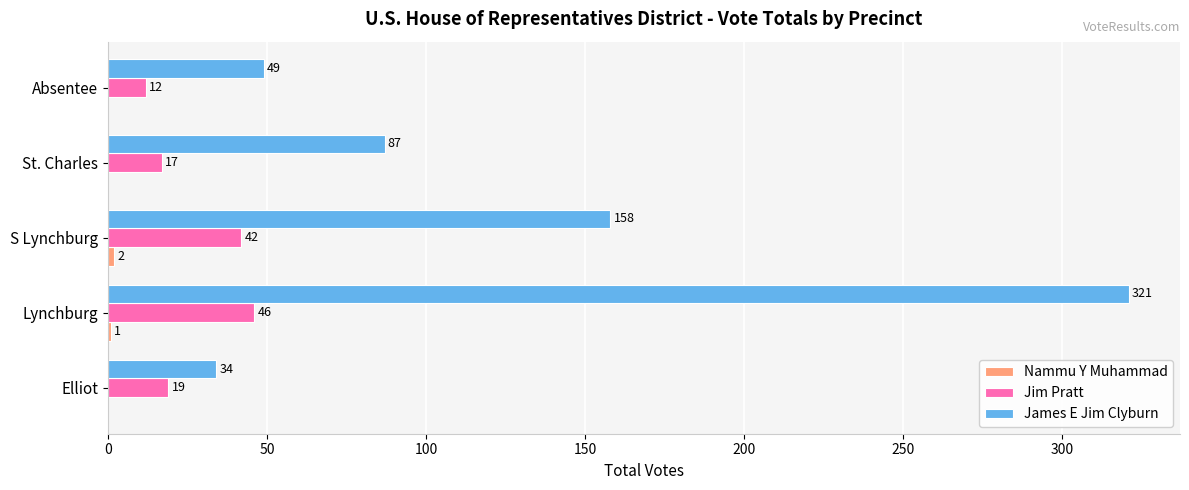

True or false: Jim Pratt has a value of 46 at Lynchburg.

True